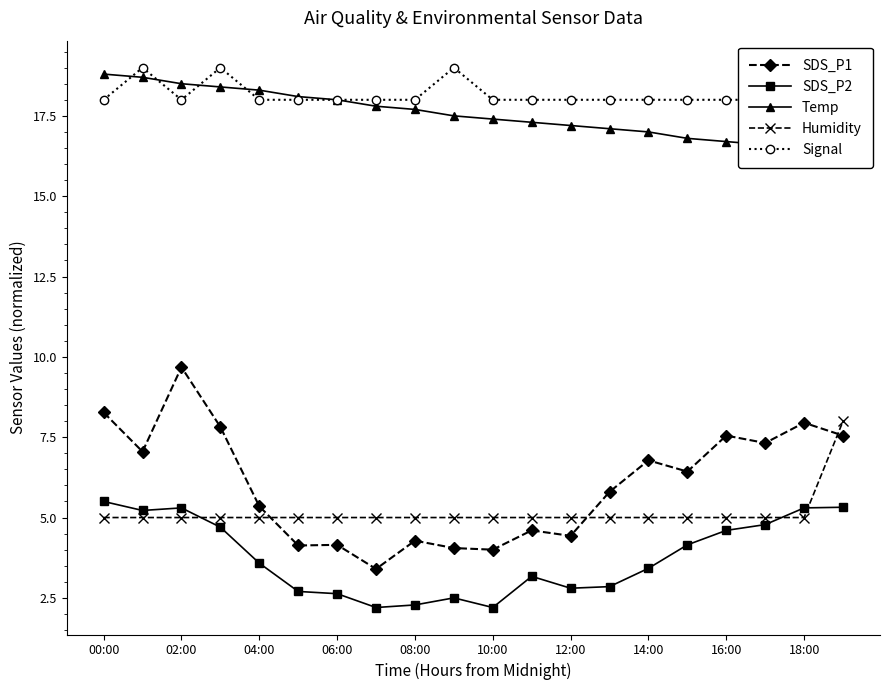

True or false: SDS_P1 and SDS_P2 intersect in this chart.

False